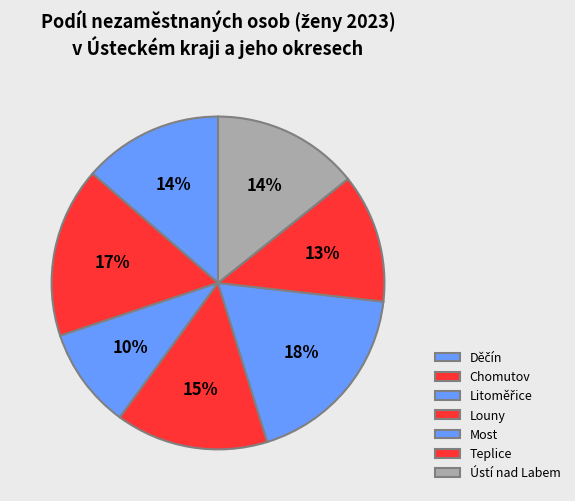

What is the largest slice in the pie chart?

Most